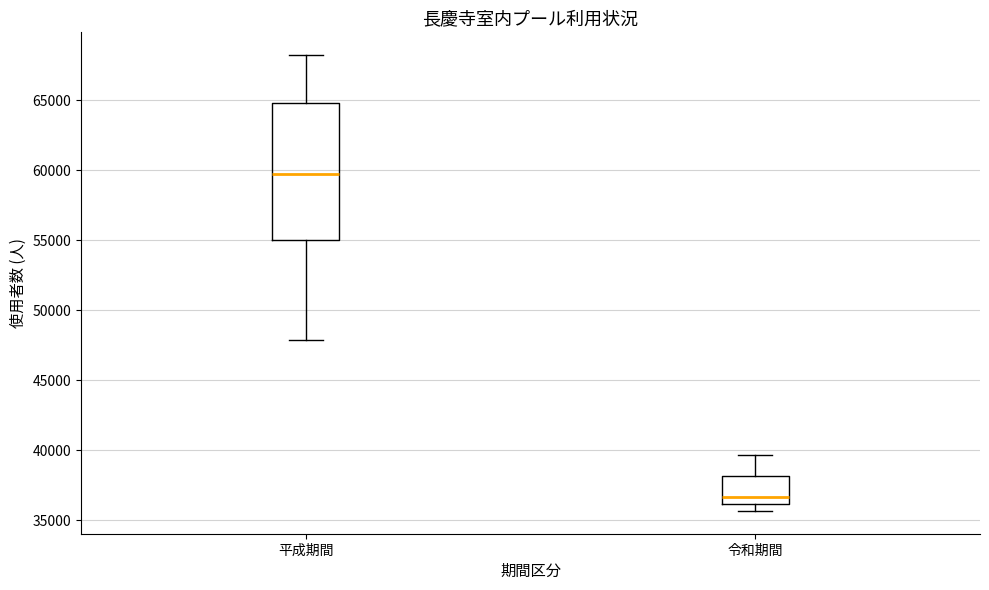

Comparing the boxes themselves (not the whiskers), which one is the tallest?

平成期間